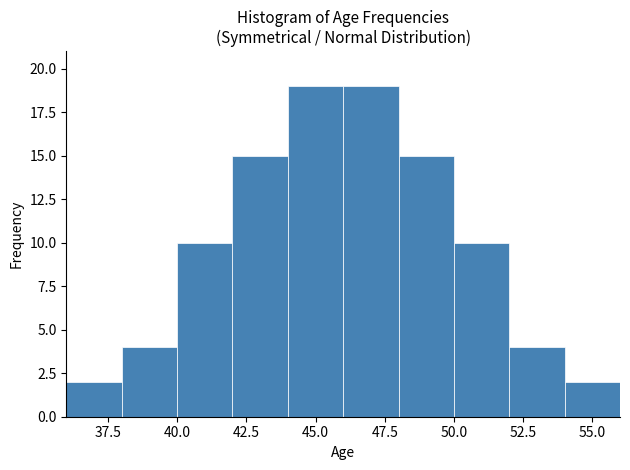

Reading left to right, transcribe this chart: for each bar, give the range it covers on the x-axis and its height. The values are not printed on the chart, so give them approximately, as read against the axis.

36 to 38: 2
38 to 40: 4
40 to 42: 10
42 to 44: 15
44 to 46: 19
46 to 48: 19
48 to 50: 15
50 to 52: 10
52 to 54: 4
54 to 56: 2